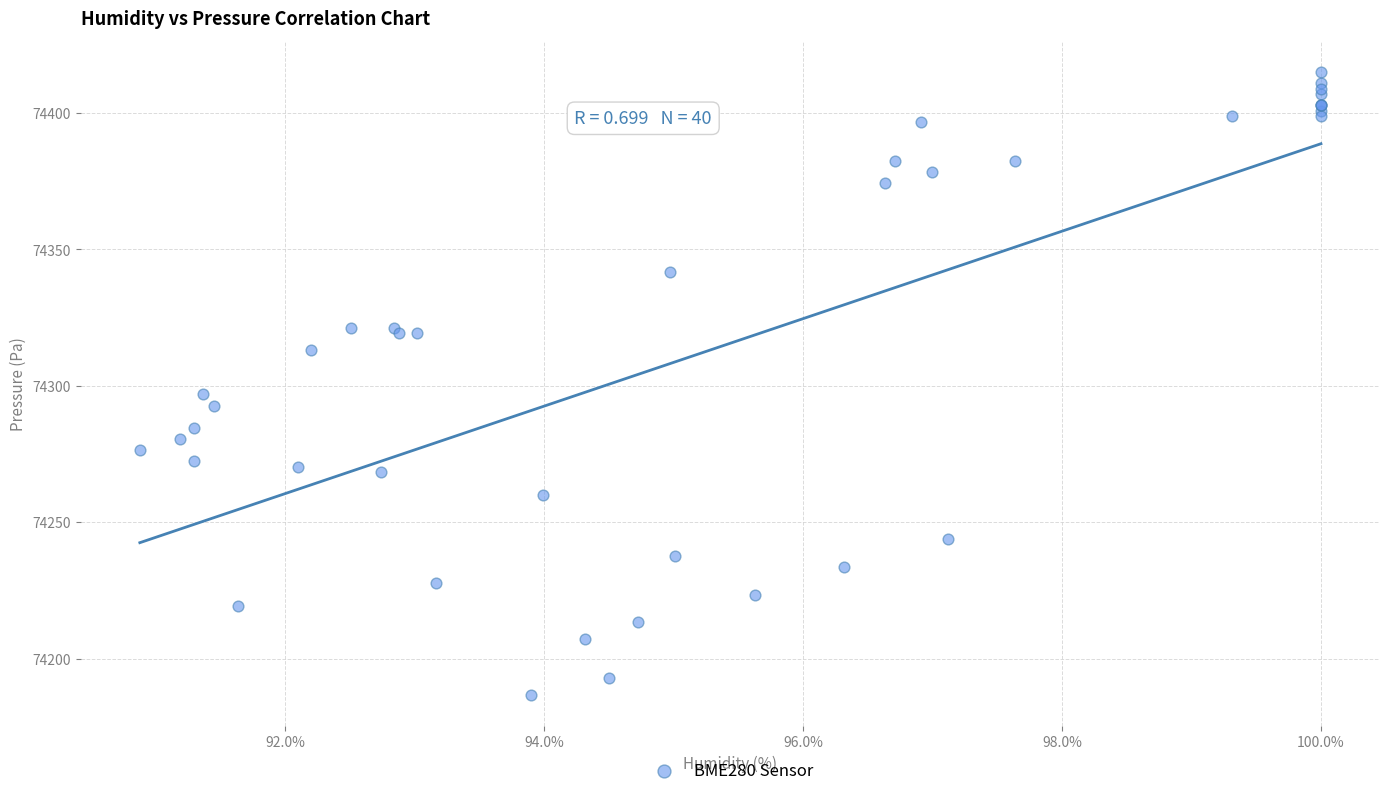

What Y value in the scatter plot is closest to 74300?

74296.8